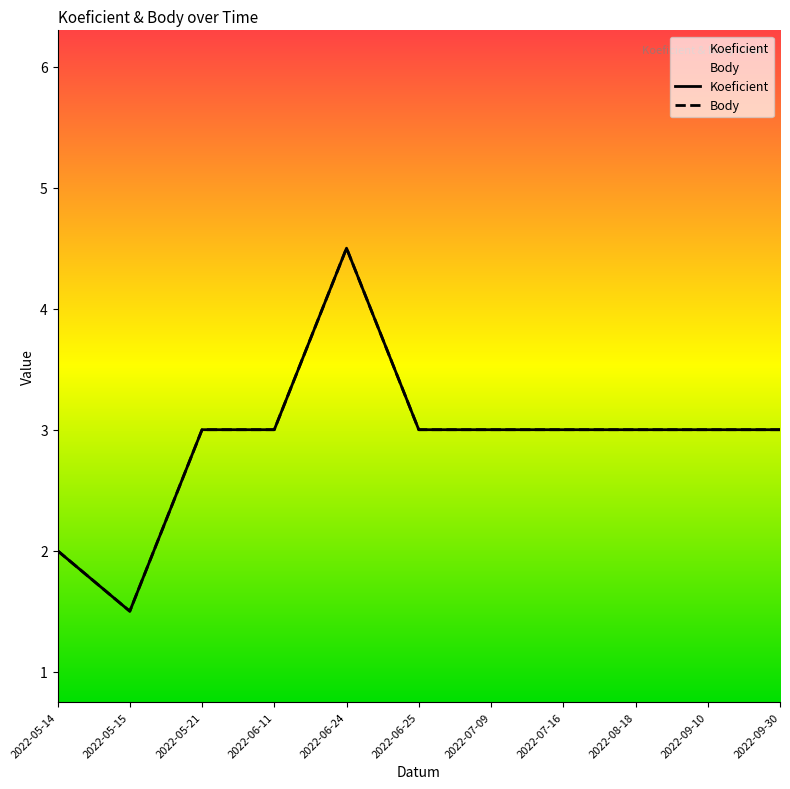

Rank the series at 2022-06-11 from highest to lowest value.

Koeficient, Body